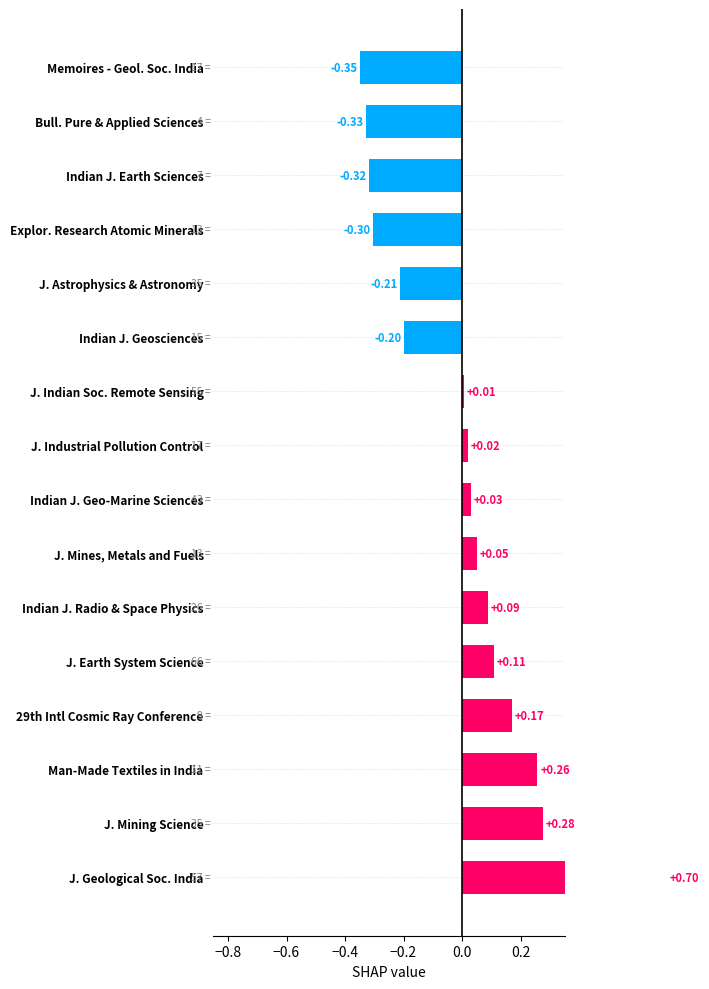

What is the approximate value at 29th Intl Cosmic Ray Conference?

0.2